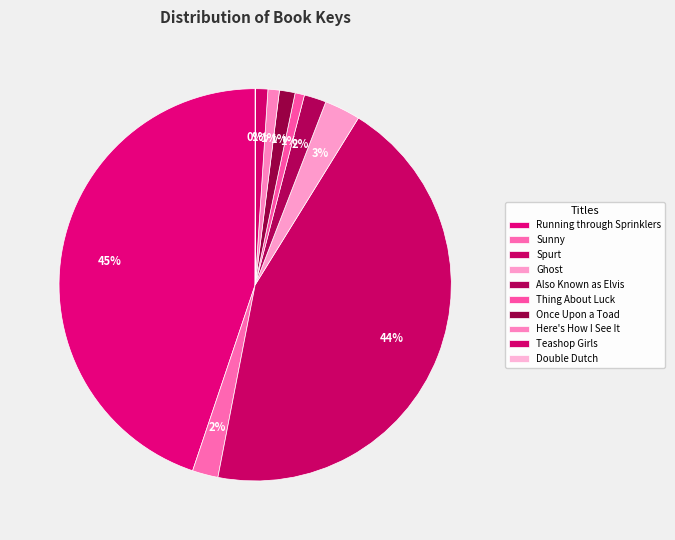

Rank the categories by value from highest to lowest.

Running through Sprinklers, Spurt, Ghost, Sunny, Also Known as Elvis, Once Upon a Toad, Teashop Girls, Here's How I See It, Thing About Luck, Double Dutch